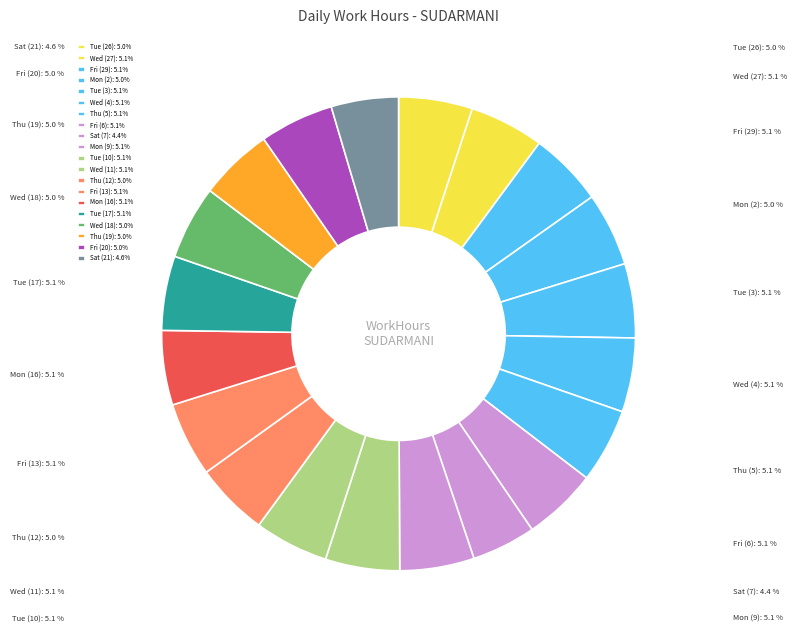

Between Mon (9) and Fri (20), which is larger?

Mon (9)